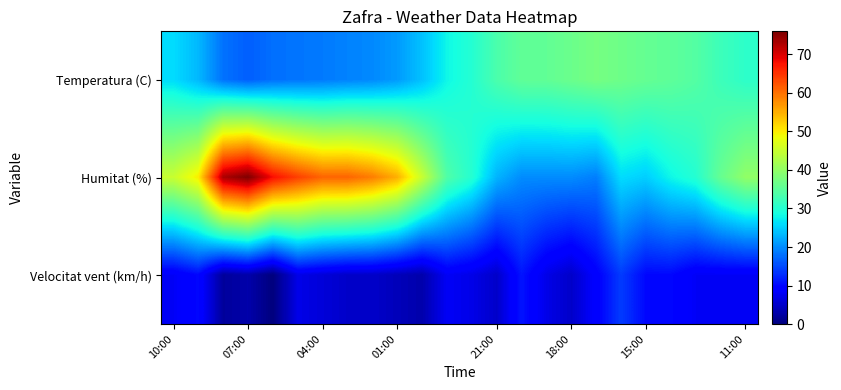

Reading left to right, what are all the values shown in this chart?

Temperatura (C): 26.0	23.3	18.1	16.6	17.9	18.3	18.7	19.3	19.8	21.1	24.0	28.0	30.0	33.5	35.5	35.6	36.5	37.5	36.7	35.9	35.3	34.3	32.2	30.8
Humitat (%): 45.0	50.0	73.0	76.0	68.0	64.0	61.0	61.0	59.0	55.0	45.0	34.0	30.0	23.0	20.0	20.0	20.0	19.0	26.0	25.0	28.0	30.0	36.0	40.0
Velocitat vent (km/h): 8.0	10.0	2.0	3.0	0.0	7.0	6.0	5.0	5.0	4.0	3.0	8.0	7.0	5.0	11.0	7.0	5.0	9.0	14.0	10.0	10.0	8.0	8.0	8.0